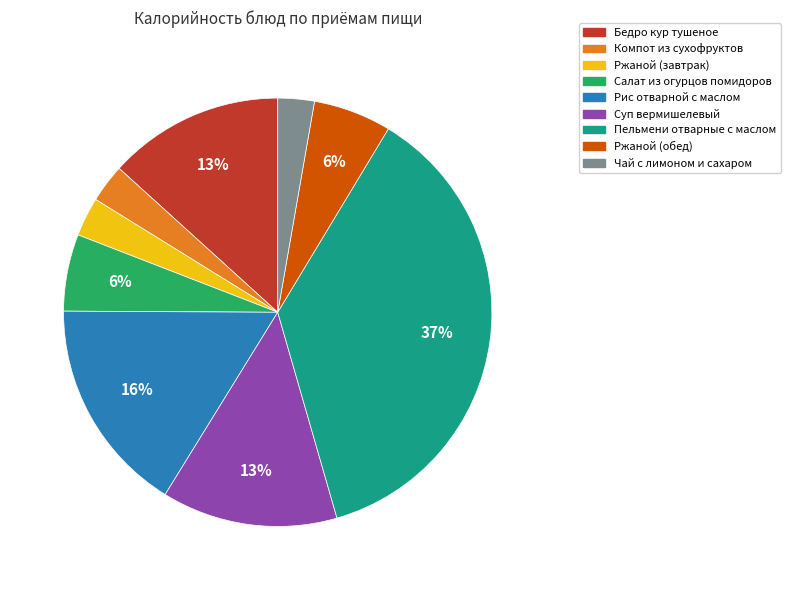

What is the largest slice in the pie chart?

Пельмени отварные с маслом